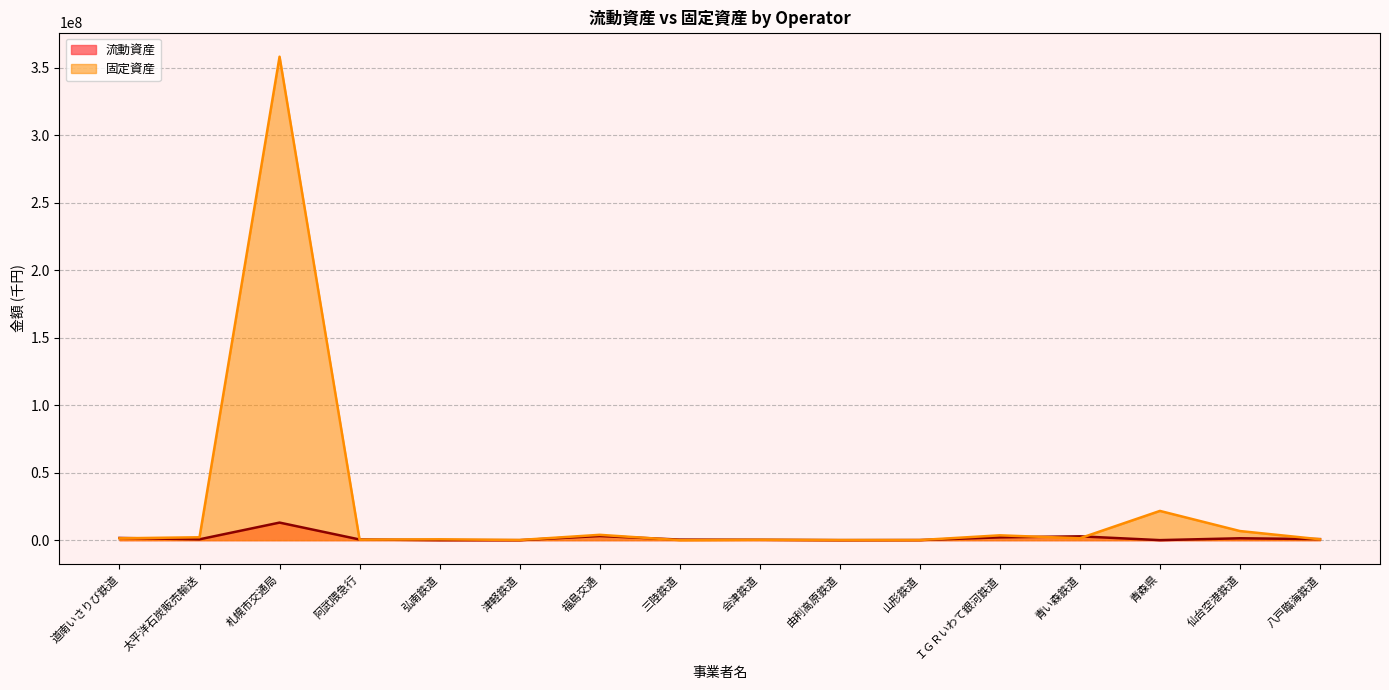

At which category does 固定資産 reach its first local valley?

阿武隈急行